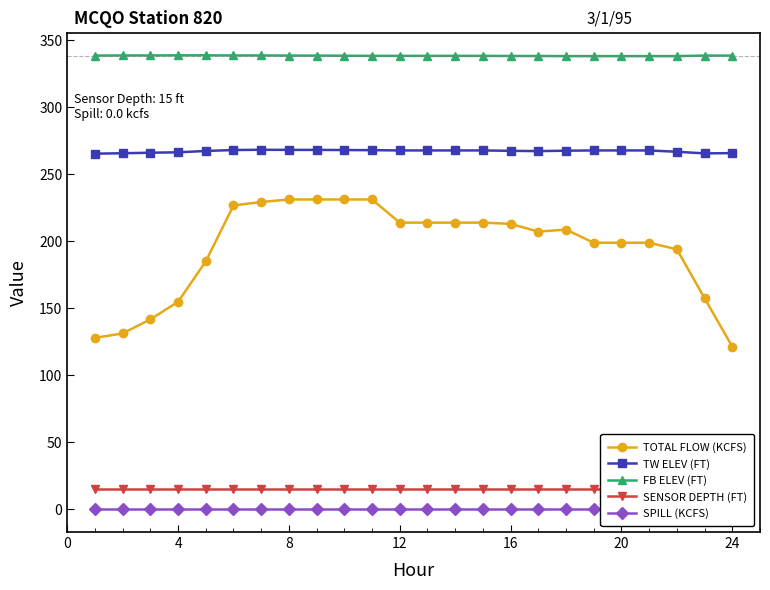

The TOTAL FLOW (KCFS) series shows 121.4 at 24. True or false?

True